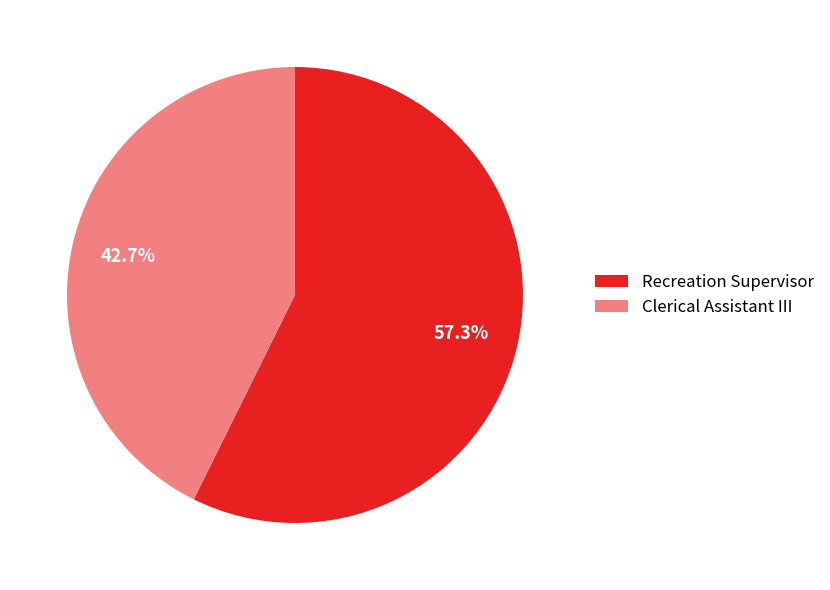

Is it true that Recreation Supervisor is 43% of the pie?

False